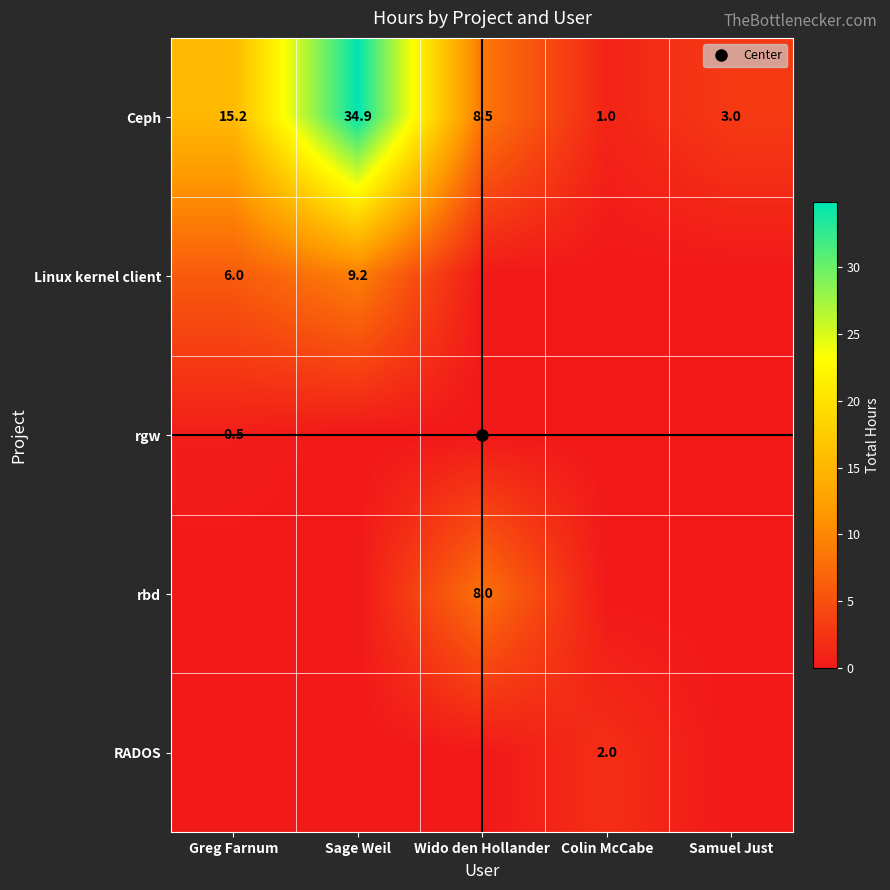

True or false: rbd has a value of 0.0 at Colin McCabe.

True